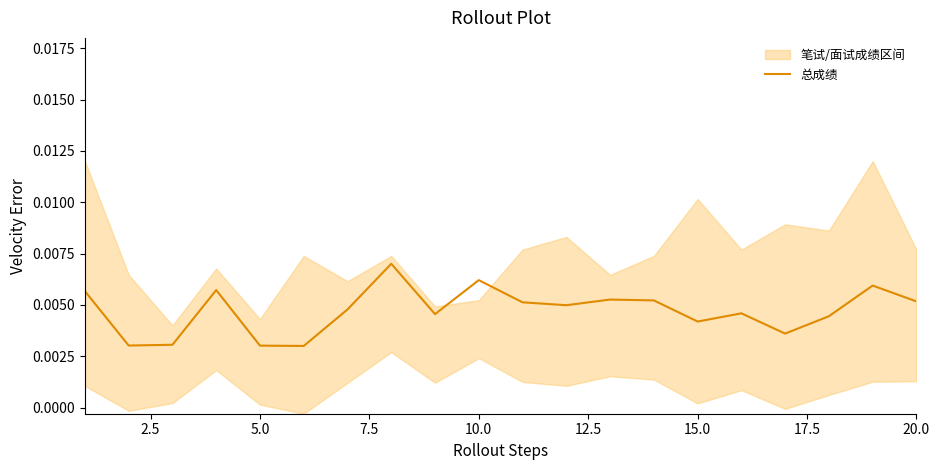

Count the values in the range 0 to 1.

20